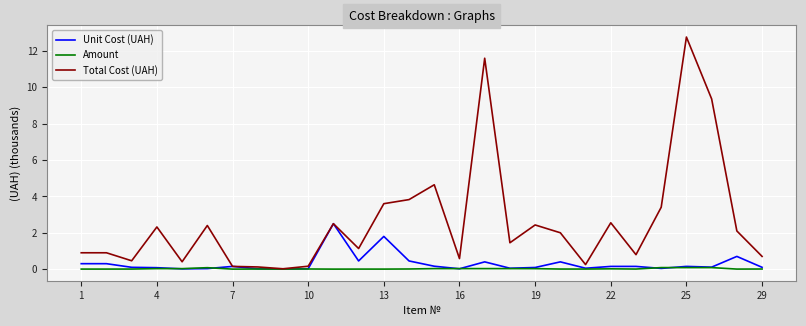

Which series has the largest total across all categories?

Total Cost (UAH)